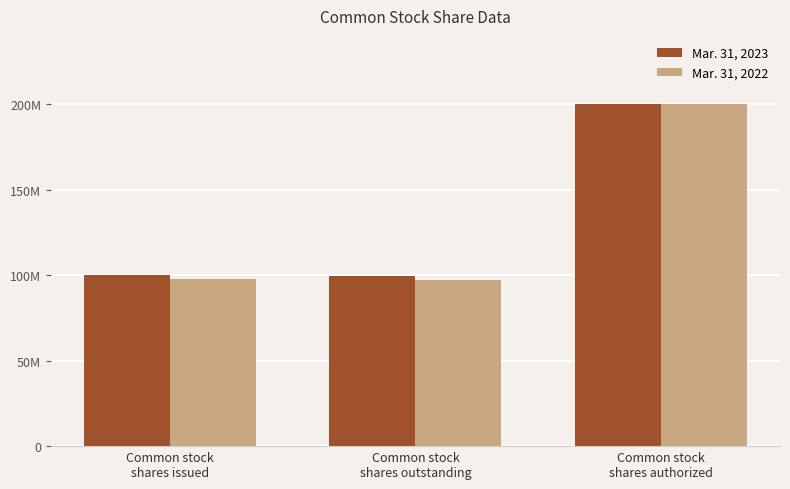

At which category is the sum across all series the highest?

Common stock
shares authorized